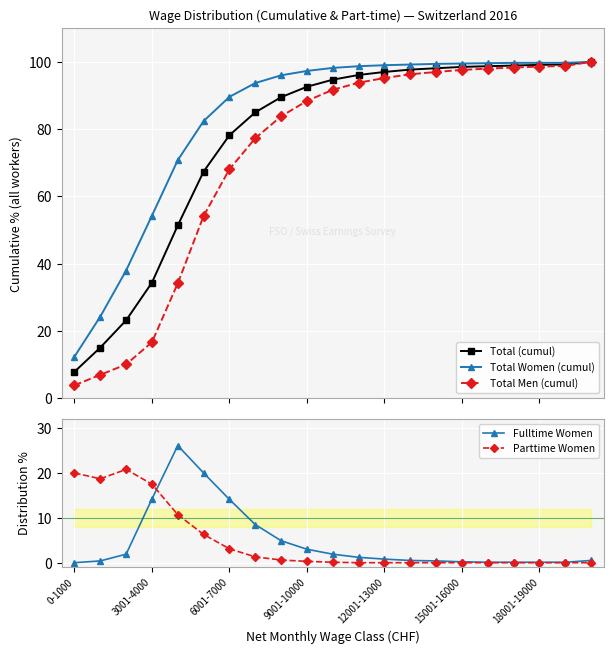

What is the difference between the maximum and minimum values in the Total (cumul) series?

92.1